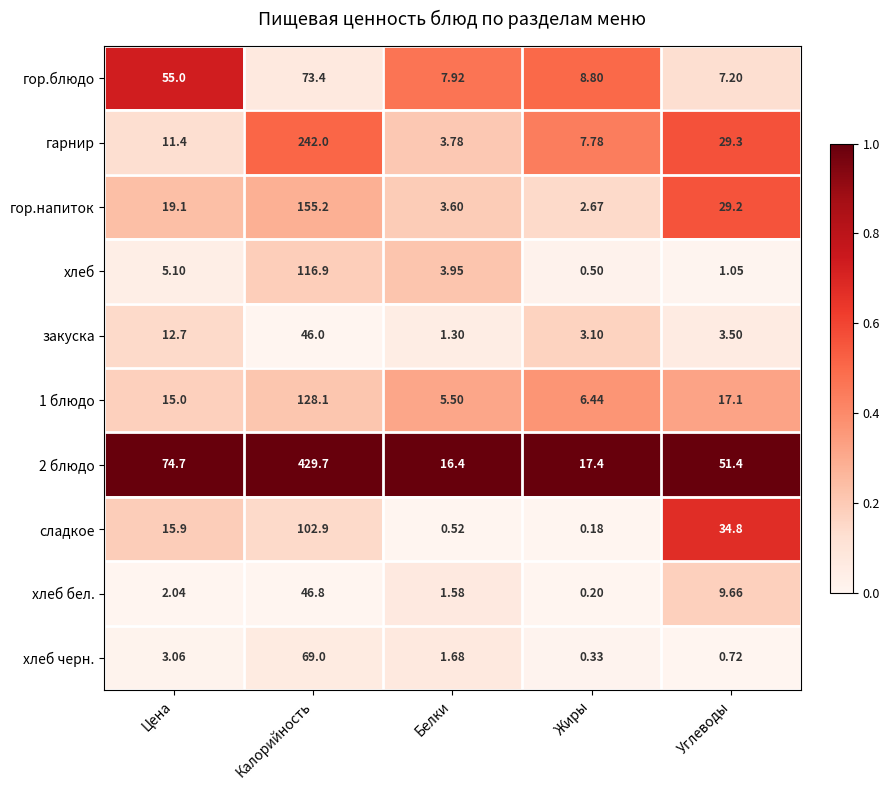

Which category has the highest value in the гор.блюдо series?

Калорийность